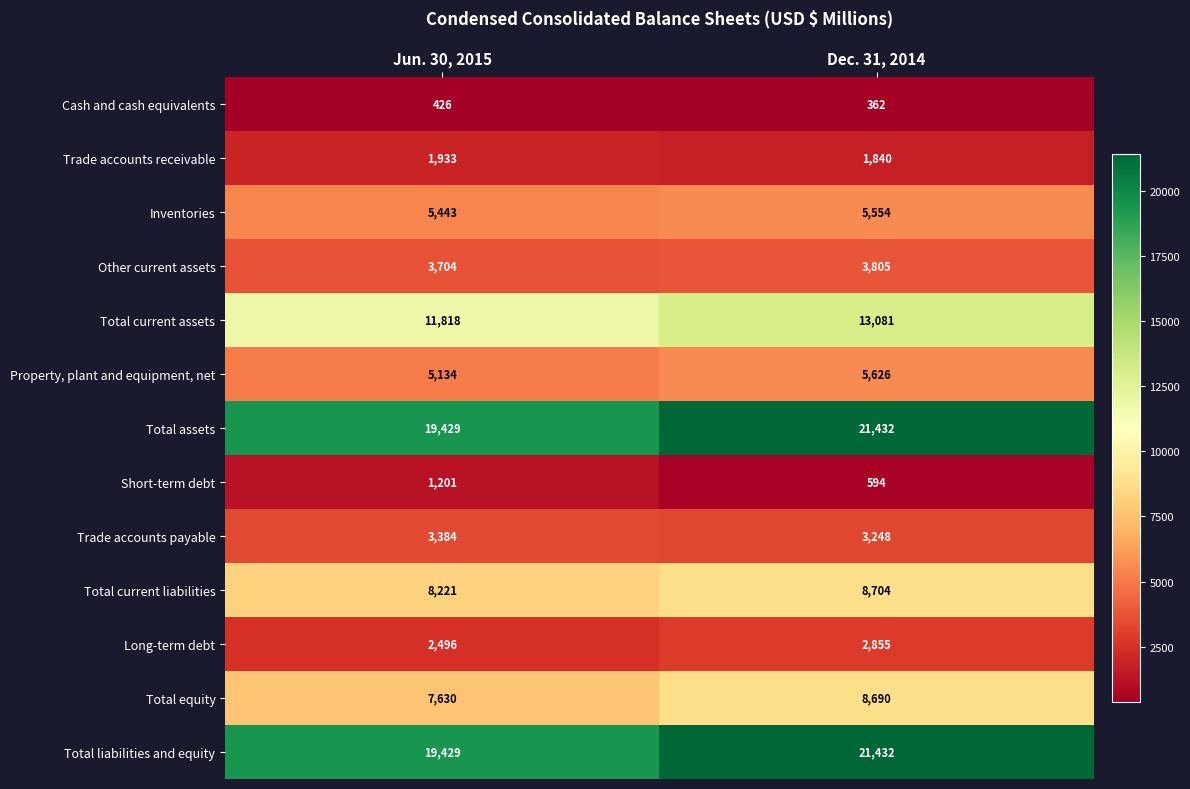

How many distinct data groups are displayed?

13